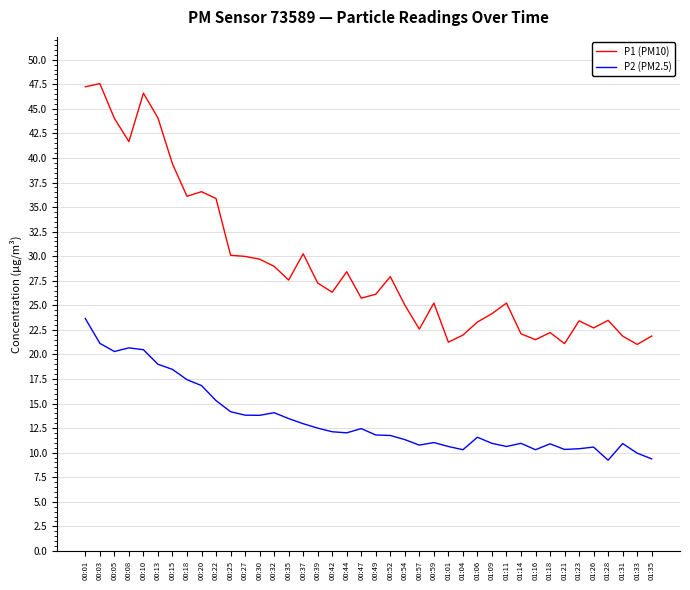

The P2 (PM2.5) series shows 10.3 at 01:21. True or false?

True